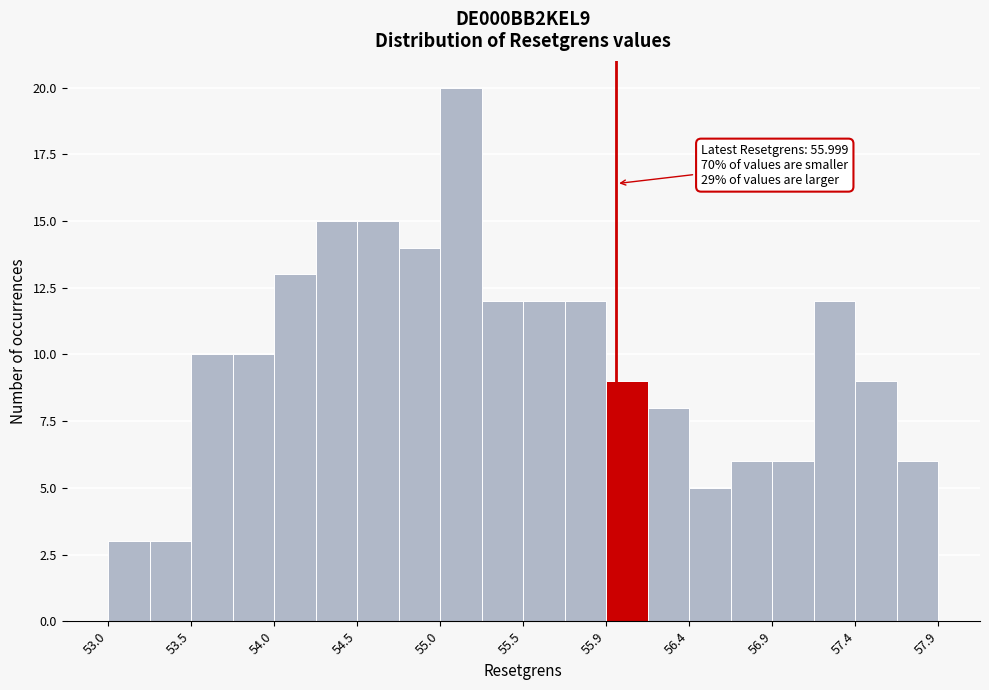

Over which range of the x-axis is the bar tallest?

54.960 to 55.205